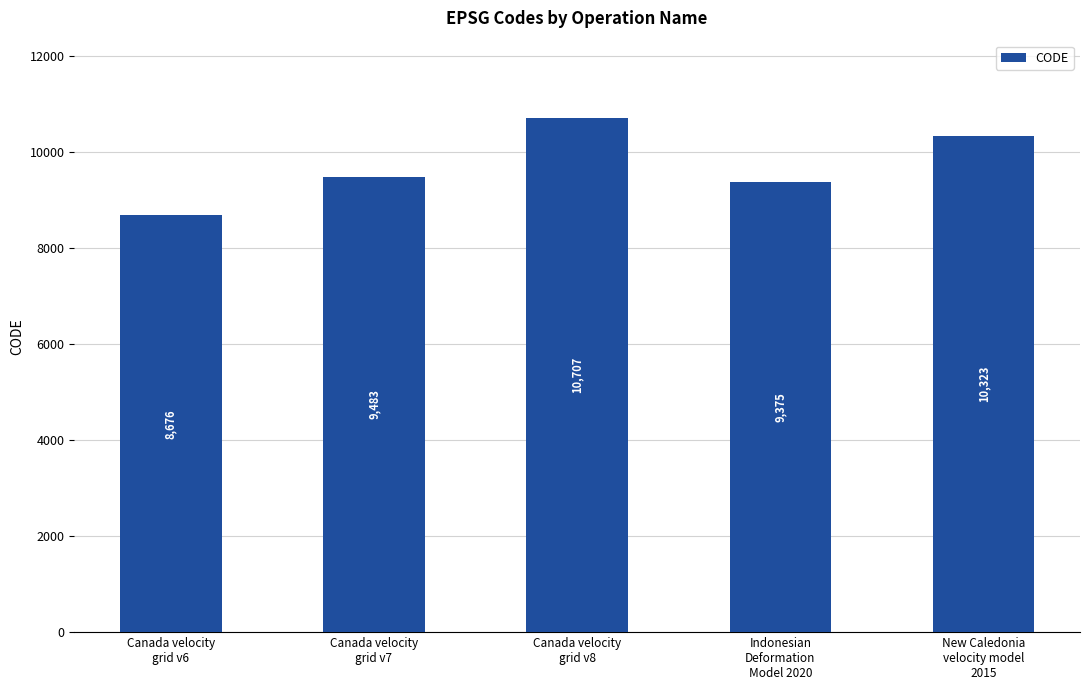

Reading left to right, transcribe all the data shown in this chart.

8676	9483	10707	9375	10323